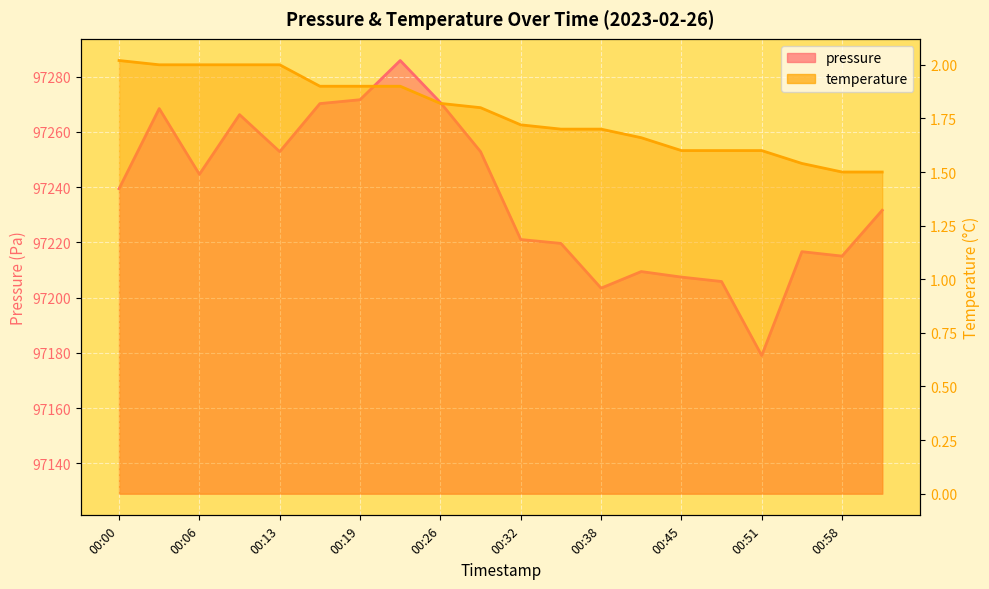

The temperature series shows 1.6 at 00:51. True or false?

True